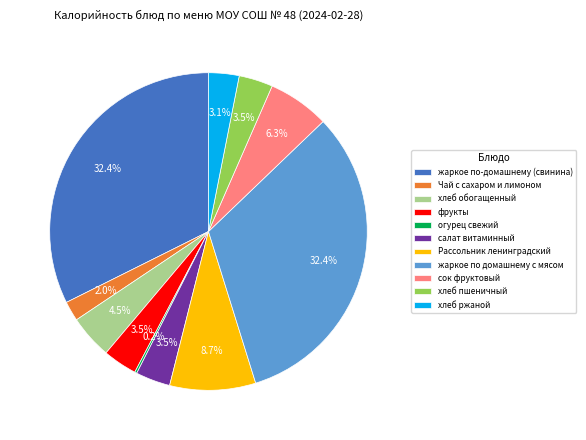

To the nearest percent, what is the average slice percentage?

9%